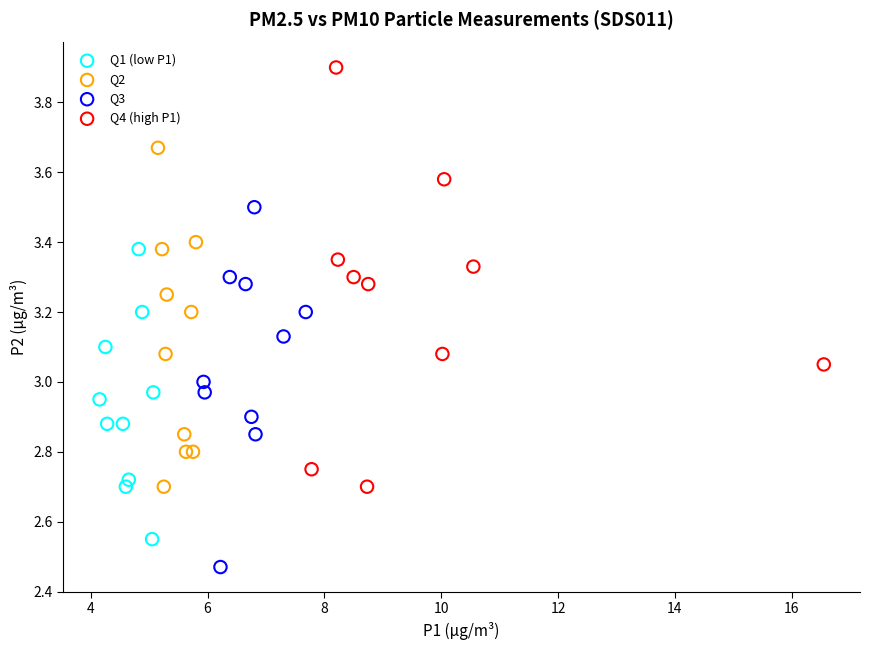

Which series contains the highest Y value?

Q4 (high P1)